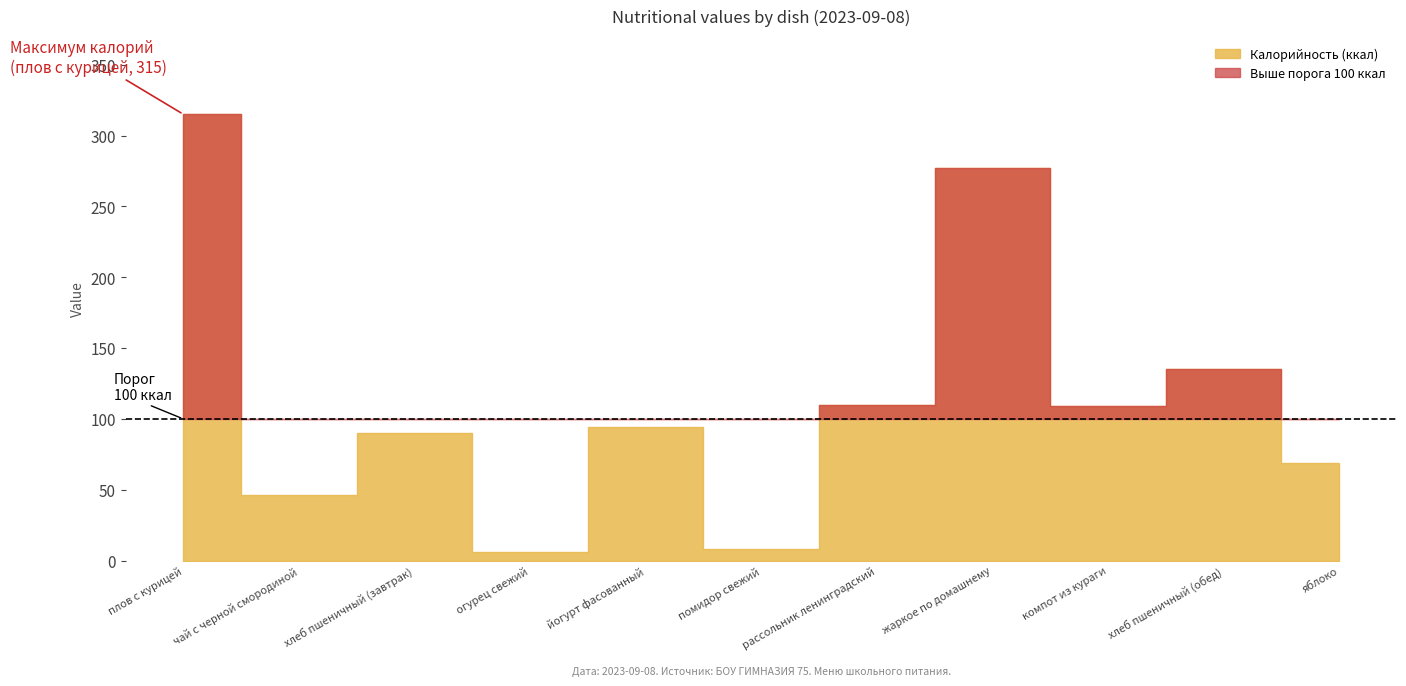

At which label does Калорийность reach its minimum?

огурец свежий